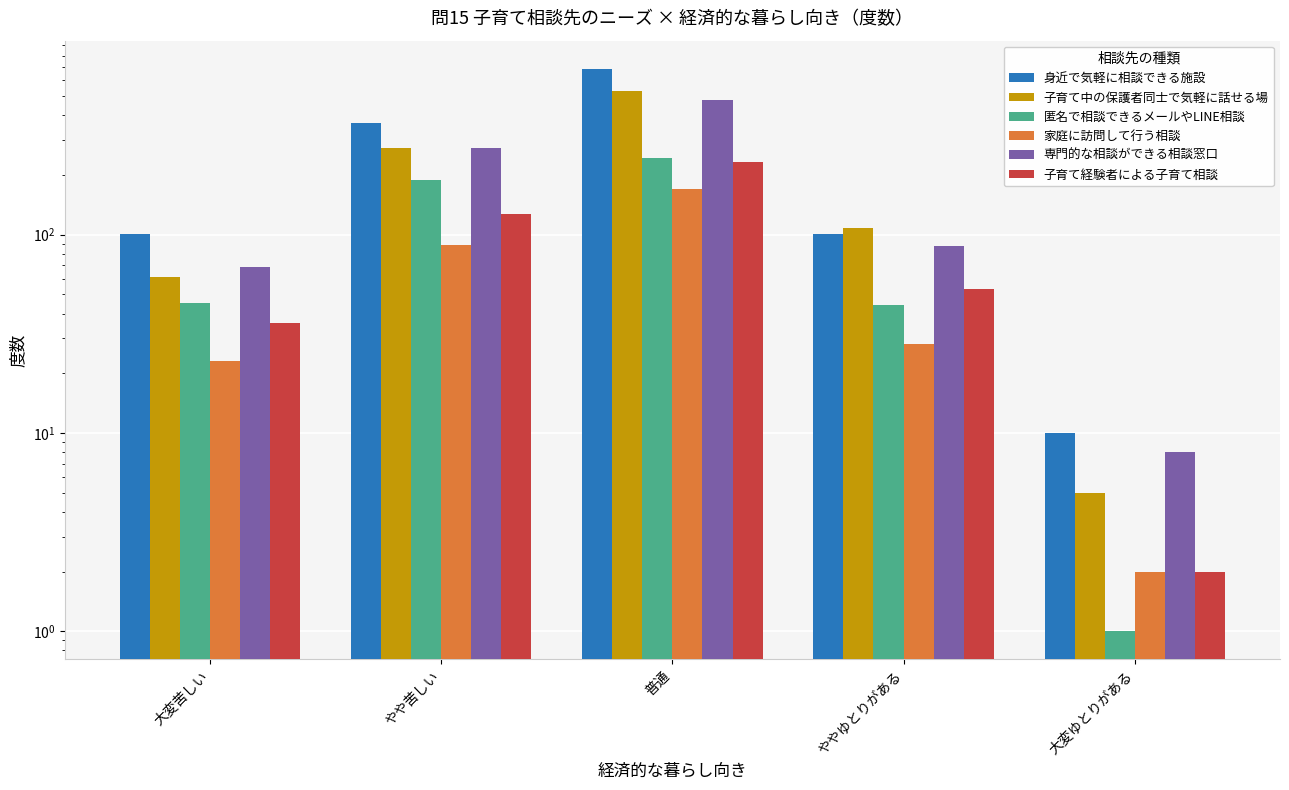

How many values in the 子育て経験者による子育て相談 series are below 53?

2